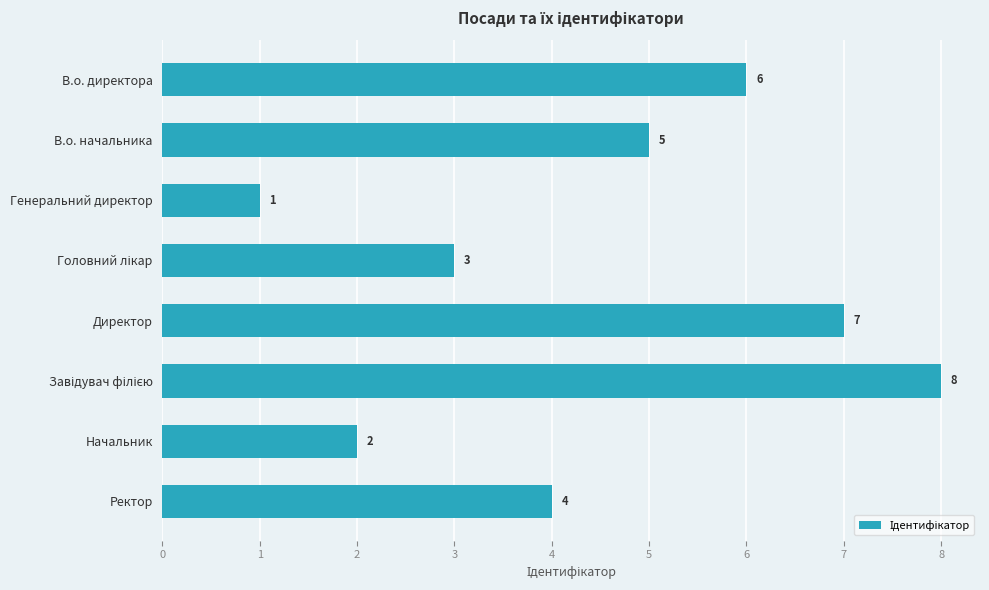

What is the sum of the values at В.о. директора and Начальник?

8